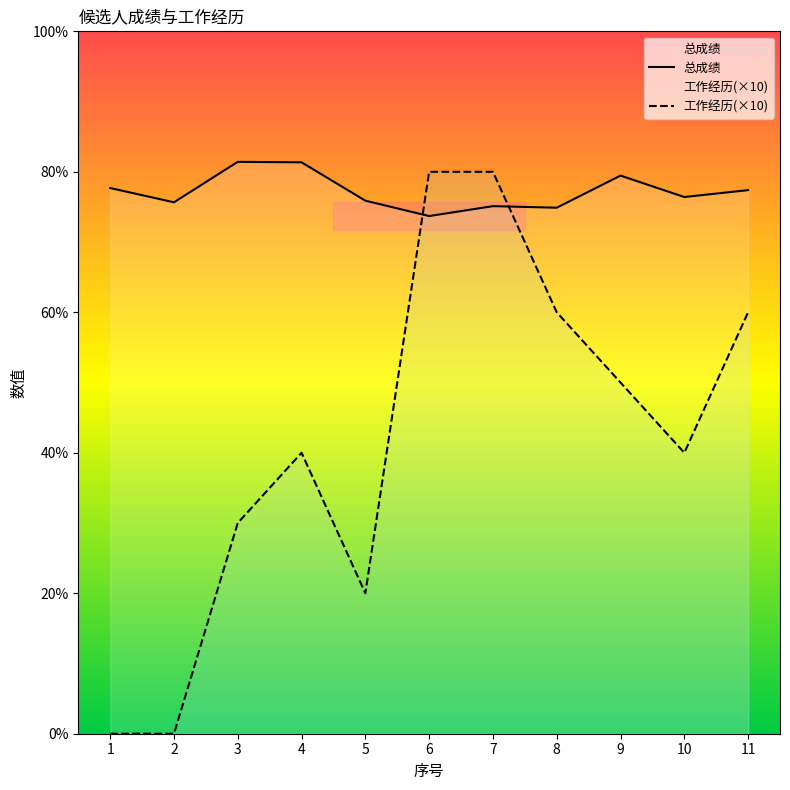

Which series changed the most between 1 and 10?

工作经历(×10)